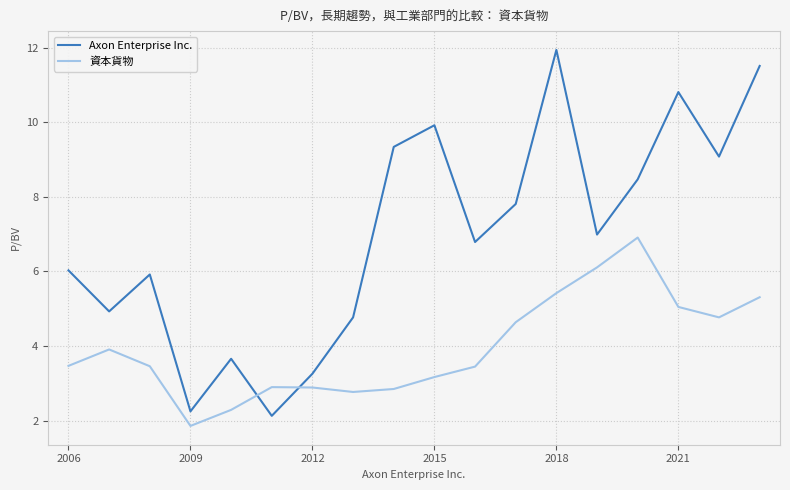

What is the minimum value shown in the chart?

1.9